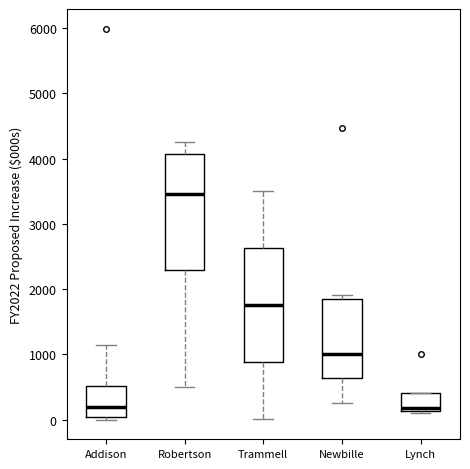

Reading left to right, transcribe this box plot: for each box, give where its median line is, the range the box spans, and where its two whiskers end, as read against the y-axis. The values are not printed on the chart, so give them approximately, as read against the axis.

Addison: median 200, box 0 to 500, whiskers 0 (just below the box's lower edge) to 1100
Robertson: median 3500, box 2300 to 4100, whiskers 500 to 4300
Trammell: median 1800, box 900 to 2600, whiskers 0 to 3500
Newbille: median 1000, box 600 to 1900, whiskers 300 to 1900 (just above the box's upper edge)
Lynch: median 200, box 100 to 400, whiskers 100 (just below the box's lower edge) to 400